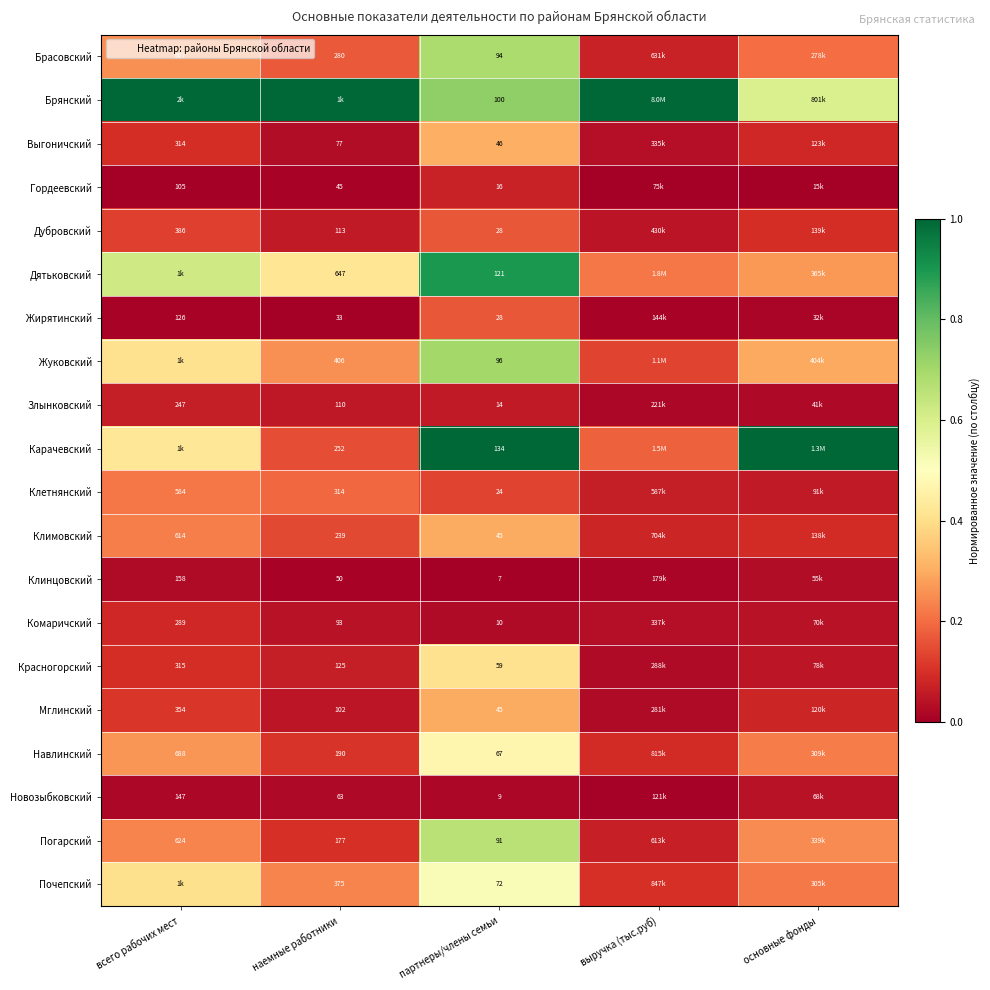

Is it true that Погарский equals 0.1 at наемные работники?

False